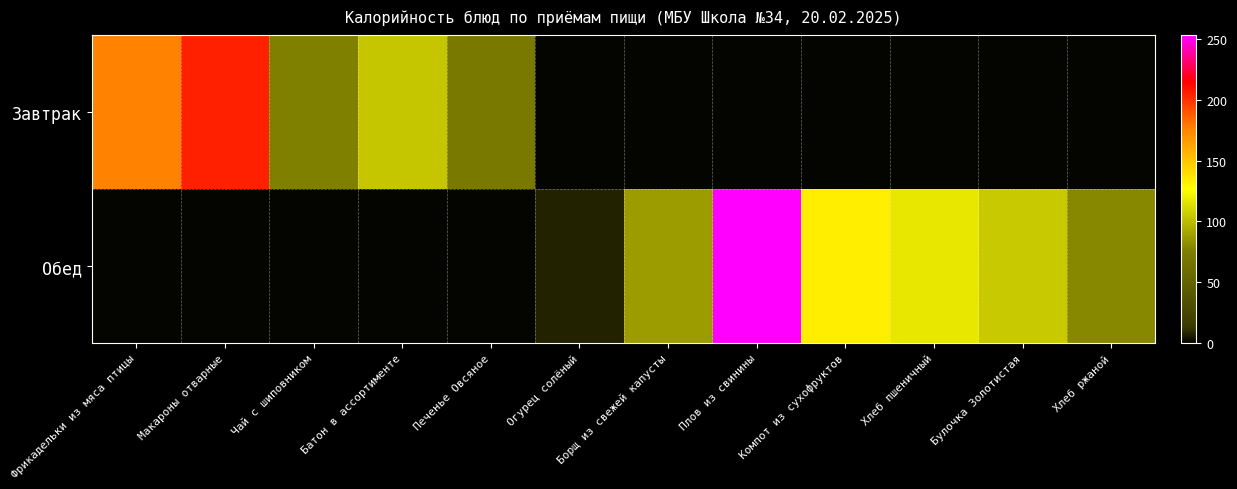

Reading left to right, extract all data points from this chart.

Завтрак: Фрикадельки из мяса птицы=176.0	Макароны отварные=205.3	Чай с шиповником=75.3	Батон в ассортименте=104.7	Печенье Овсяное=70.9	Огурец солёный=0.0	Борщ из свежей капусты=0.0	Плов из свинины=0.0	Компот из сухофруктов=0.0	Хлеб пшеничный=0.0	Булочка Золотистая=0.0	Хлеб ржаной=0.0
Обед: Фрикадельки из мяса птицы=0.0	Макароны отварные=0.0	Чай с шиповником=0.0	Батон в ассортименте=0.0	Печенье Овсяное=0.0	Огурец солёный=7.3	Борщ из свежей капусты=87.3	Плов из свинины=253.3	Компот из сухофруктов=132.7	Хлеб пшеничный=117.2	Булочка Золотистая=105.1	Хлеб ржаной=79.2